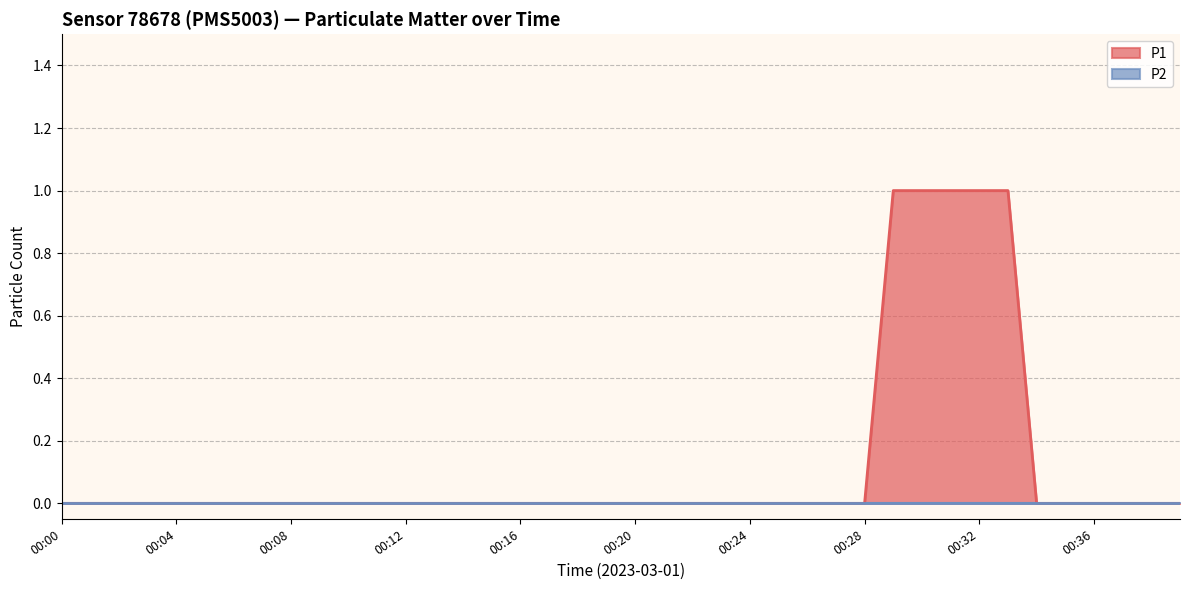

Rank the categories by value from highest to lowest.

00:29, 00:30, 00:31, 00:32, 00:33, 00:00, 00:01, 00:02, 00:03, 00:04, 00:05, 00:06, 00:07, 00:08, 00:09, 00:10, 00:11, 00:12, 00:13, 00:14, 00:15, 00:16, 00:17, 00:18, 00:19, 00:20, 00:21, 00:22, 00:23, 00:24, 00:25, 00:26, 00:27, 00:28, 00:34, 00:35, 00:36, 00:37, 00:38, 00:39